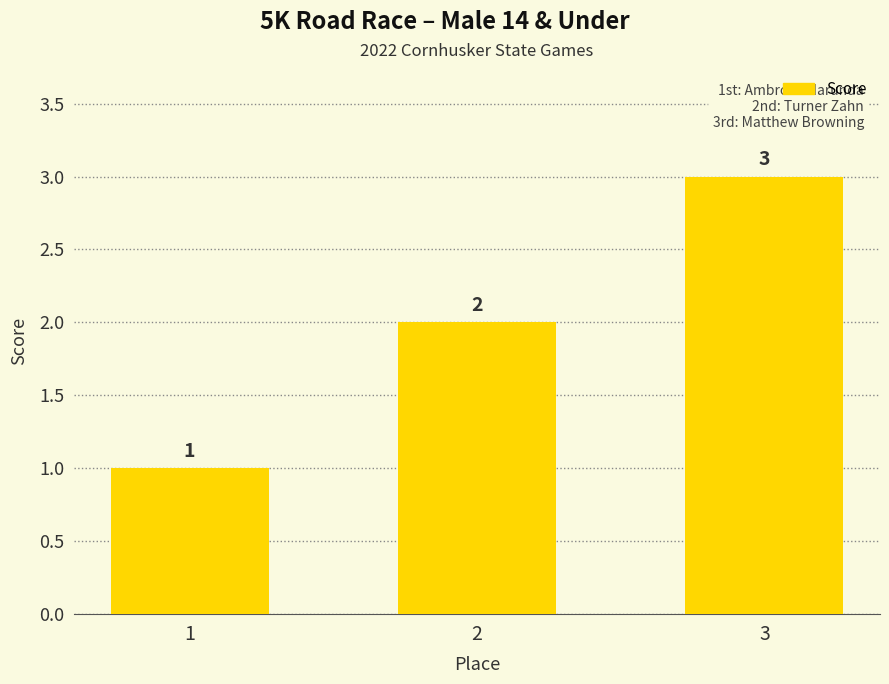

Which category has the lowest value across all series?

1